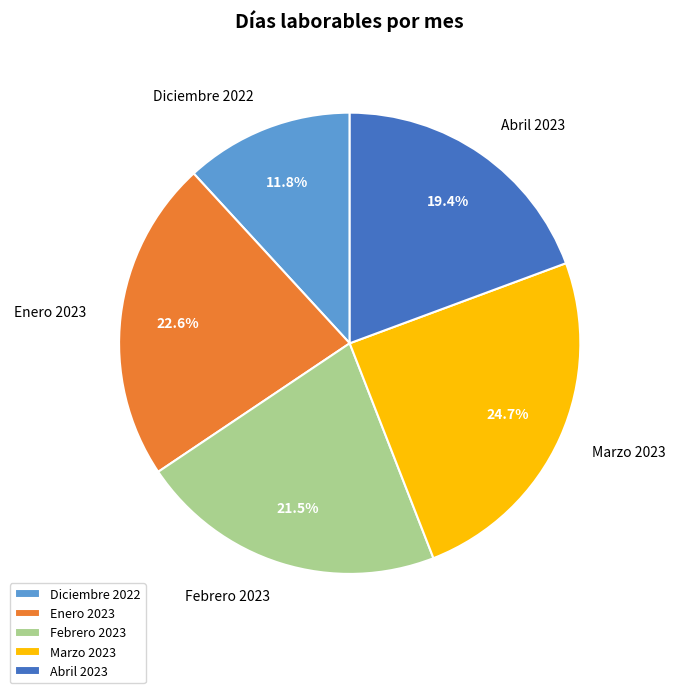

To the nearest percent, what is the difference between the largest and smallest slice percentages?

13%